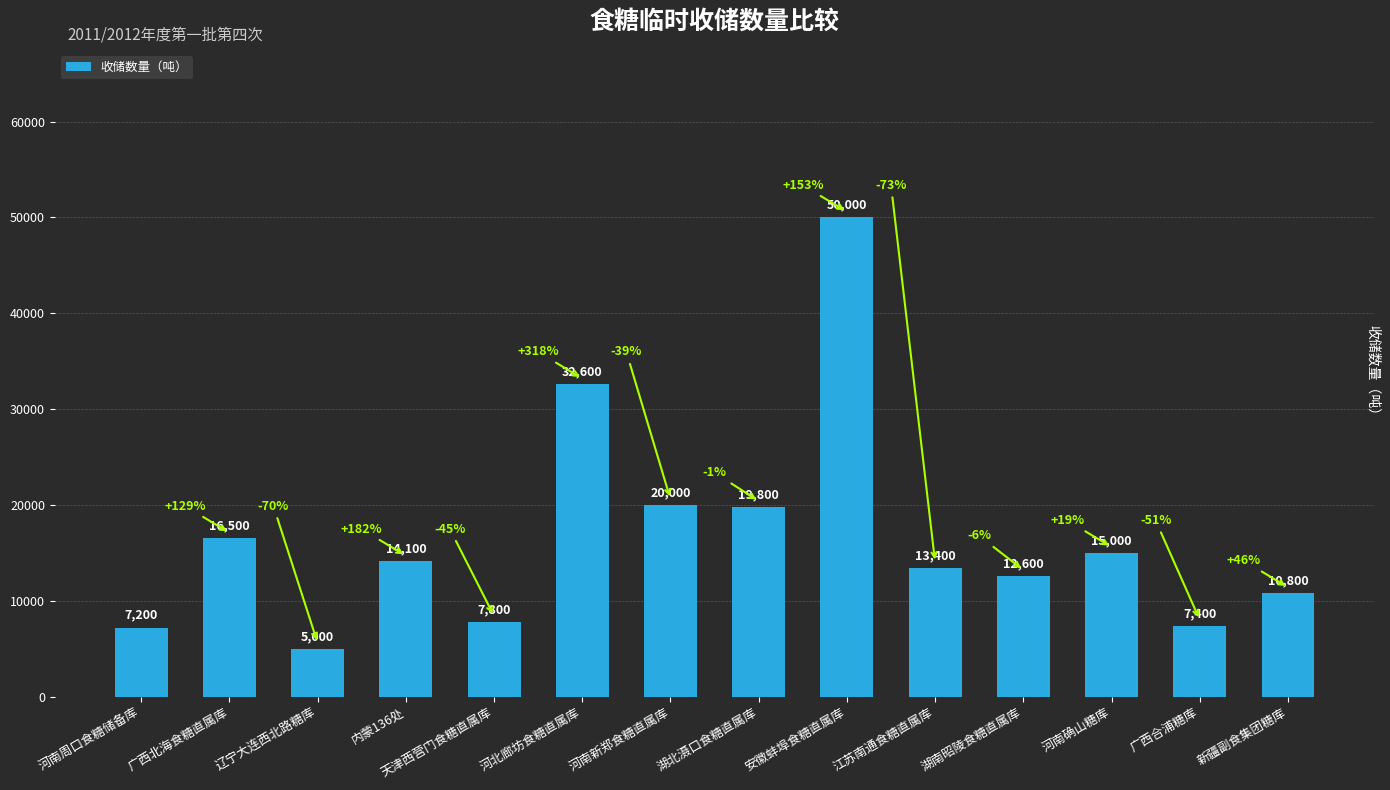

The chart shows a value of 4141 at 江苏南通食糖直属库. True or false?

False